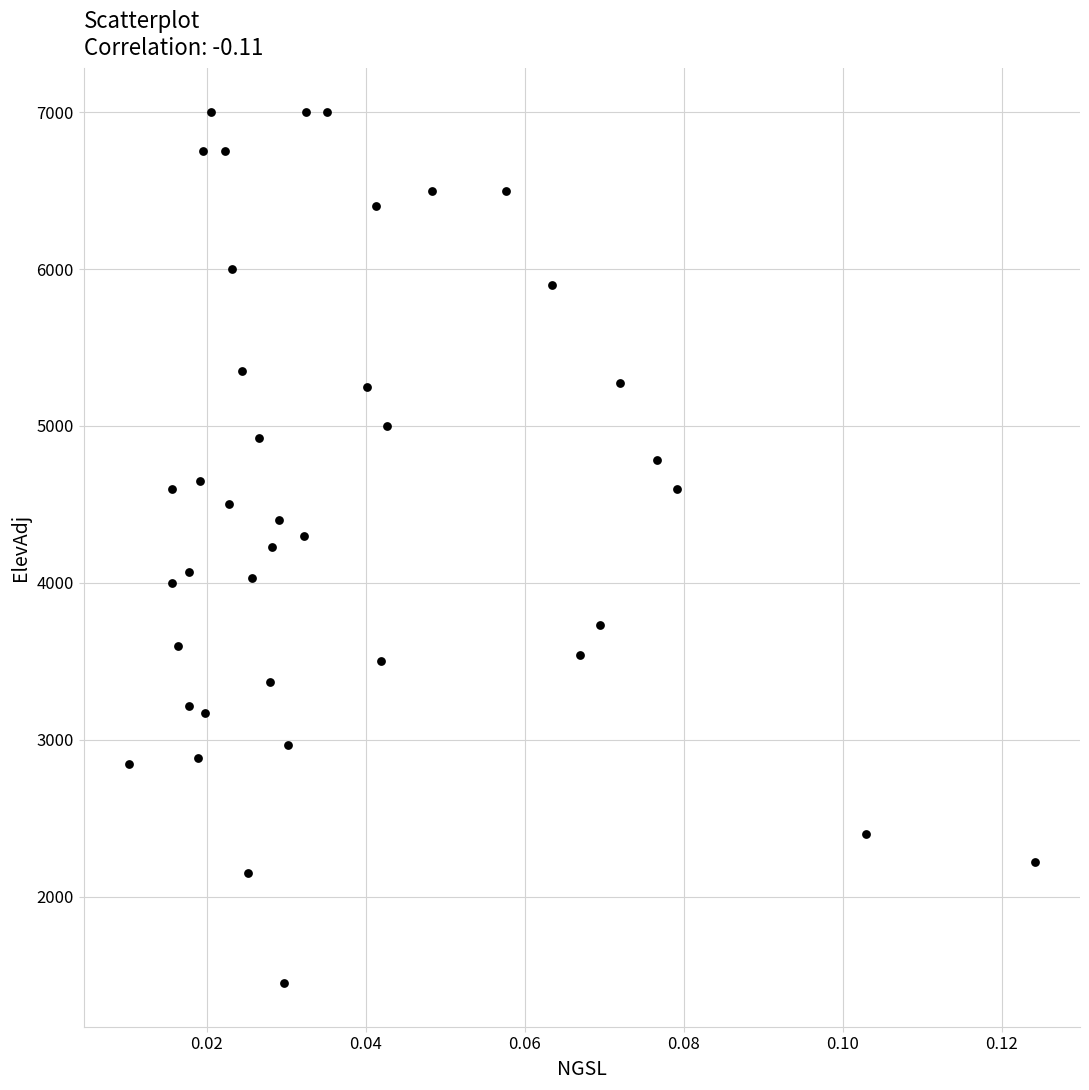

What is the range of Y values (max minus min)?

5550